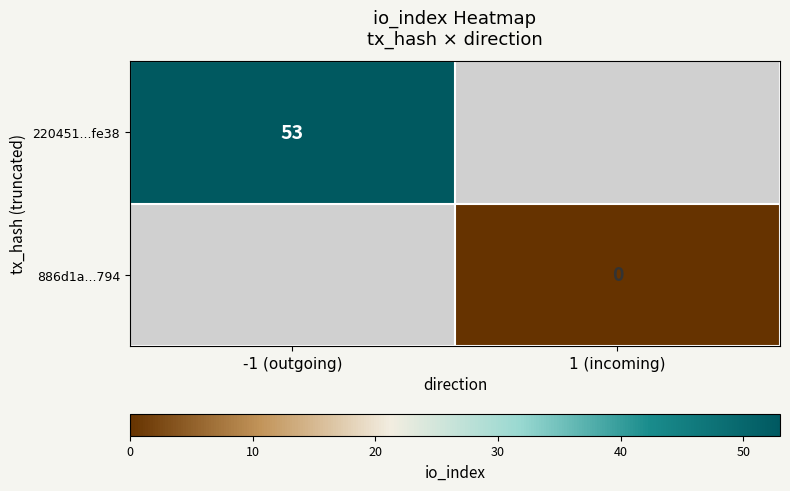

True or false: 220451...fe38 has a value of 28 at -1 (outgoing).

False